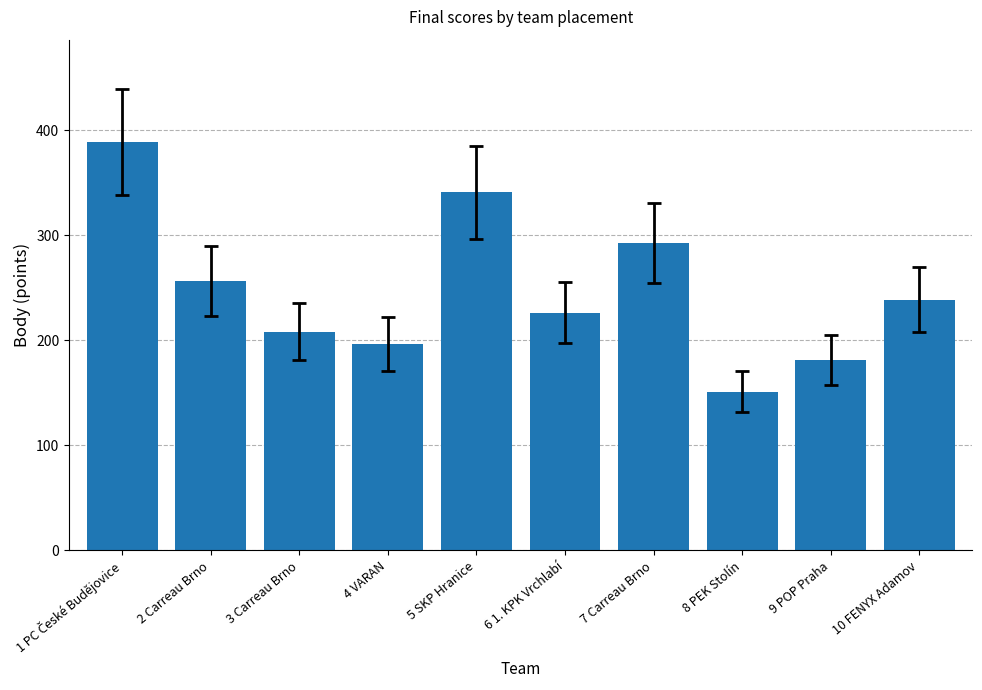

How many distinct data groups are displayed?

1